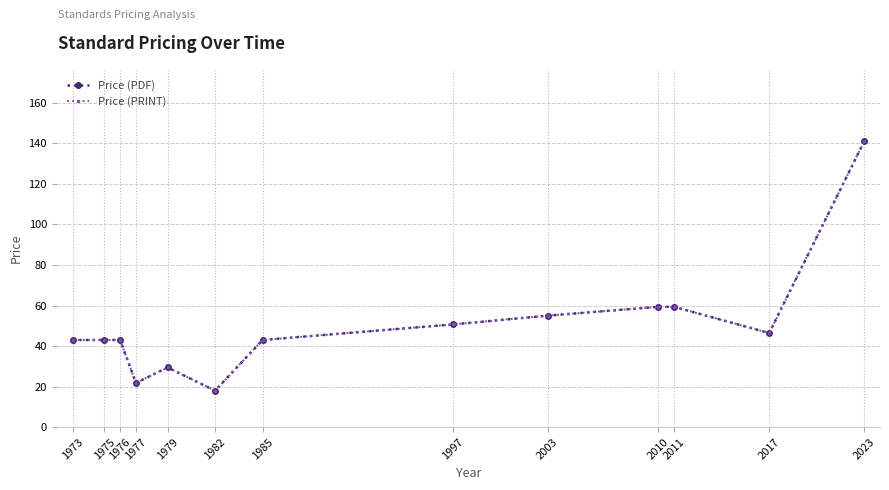

Is the value of Price (PDF) at 2010 greater than the value of Price (PRINT) at 1973?

Yes